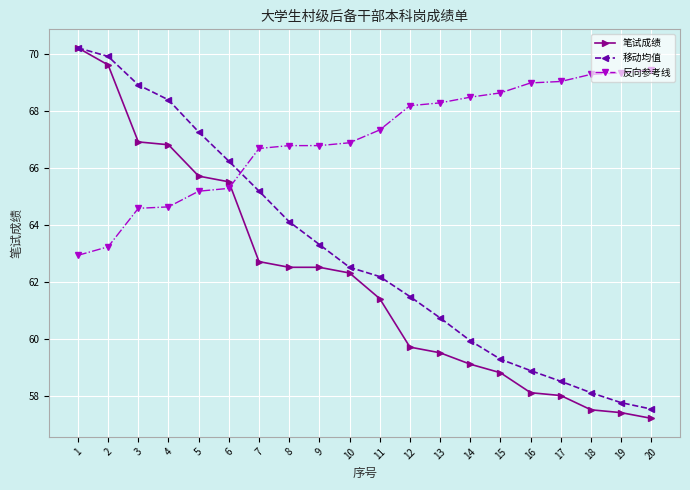

True or false: 移动均值 has a value of 101.9 at 11.

False